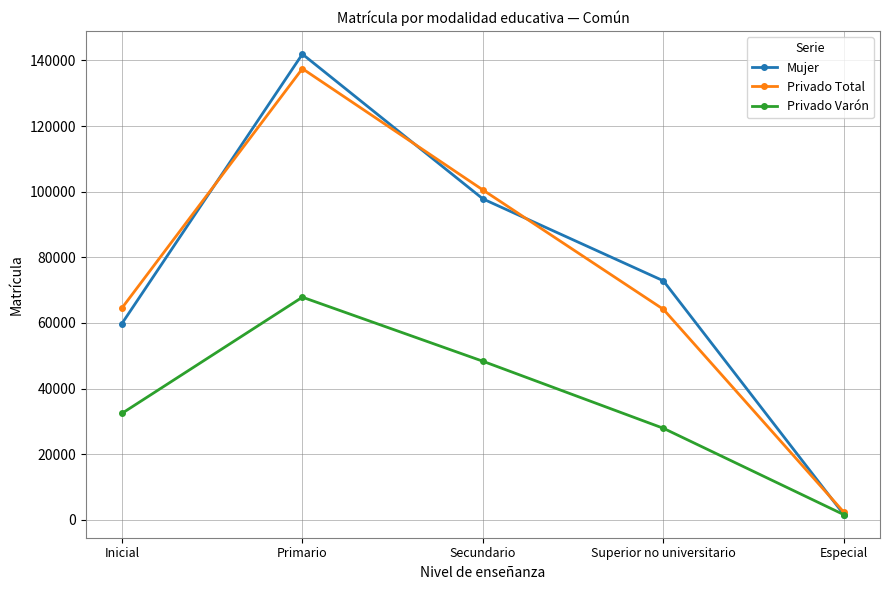

What is the greatest value displayed?

141942